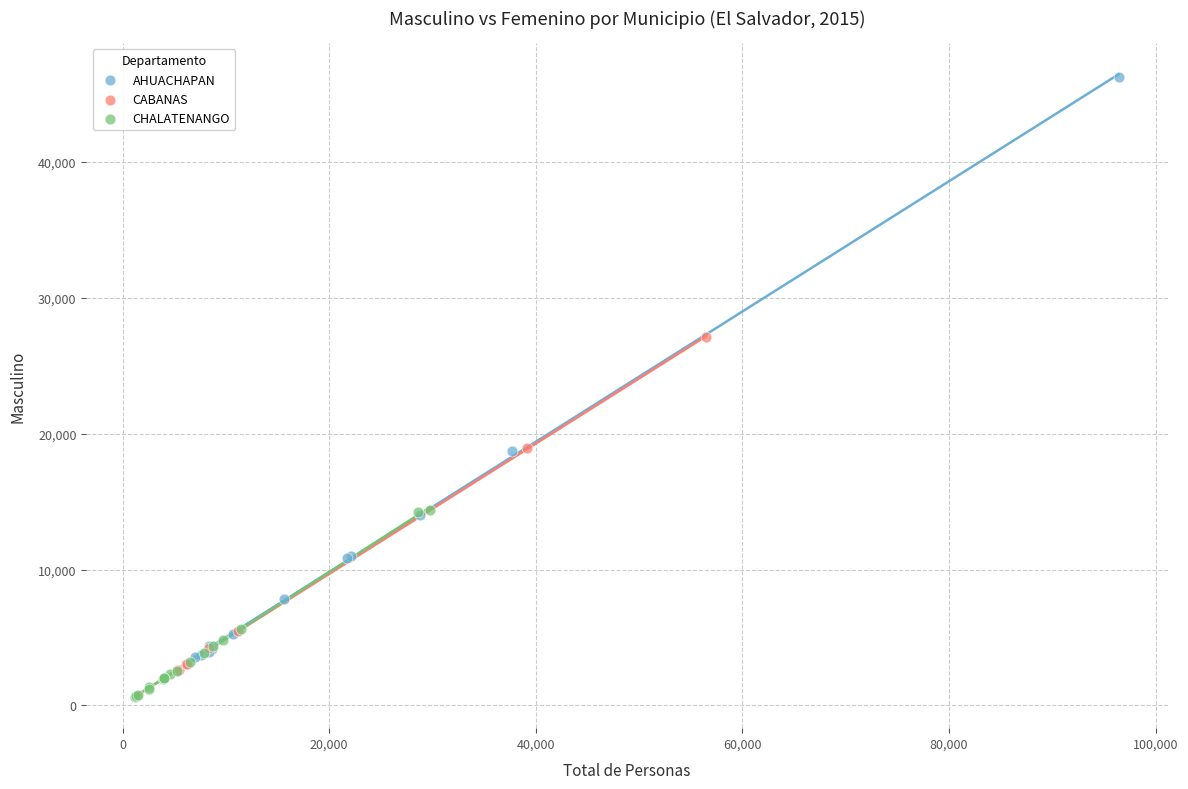

Which series has the widest spread of Y values?

AHUACHAPAN